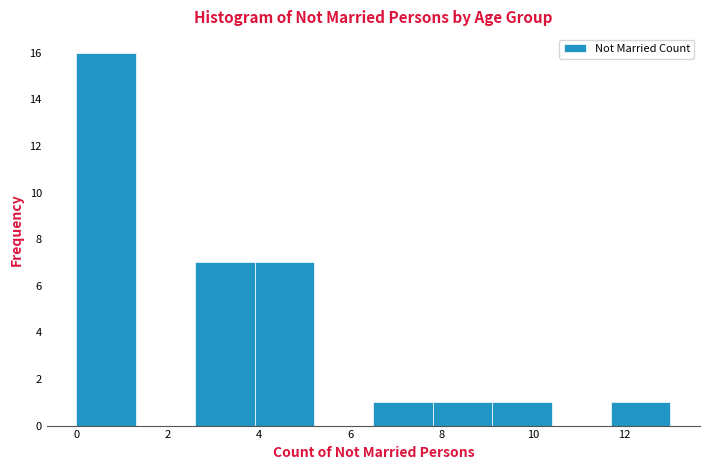

How tall is the bar that spans 2.6 to 3.9 on the x-axis? Neither the bar edges nor the heights are printed on the chart, so give them approximately, as read against the axes.

7